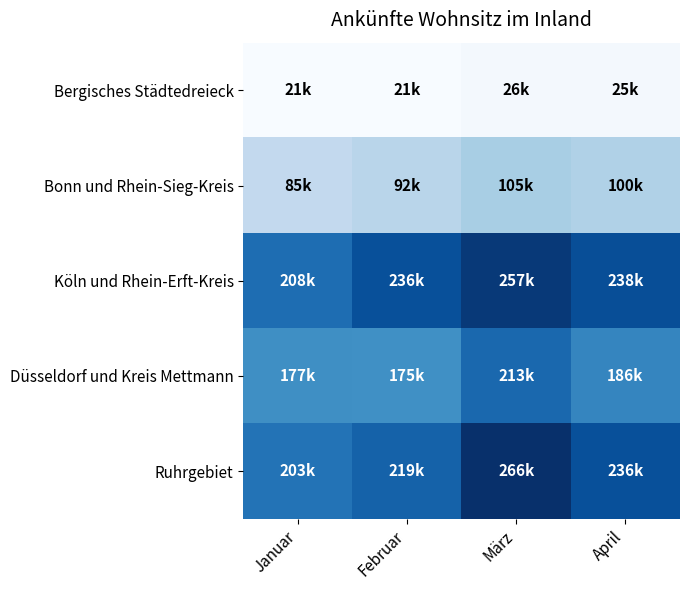

Reading right to left, extract all data points from this chart.

Bergisches Städtedreieck: April=25988	März=26742	Februar=21933	Januar=21949
Bonn und Rhein-Sieg-Kreis: April=100229	März=105699	Februar=92963	Januar=85720
Köln und Rhein-Erft-Kreis: April=238603	März=257738	Februar=236995	Januar=208943
Düsseldorf und Kreis Mettmann: April=186426	März=213304	Februar=175997	Januar=177652
Ruhrgebiet: April=236319	März=266792	Februar=219735	Januar=203344